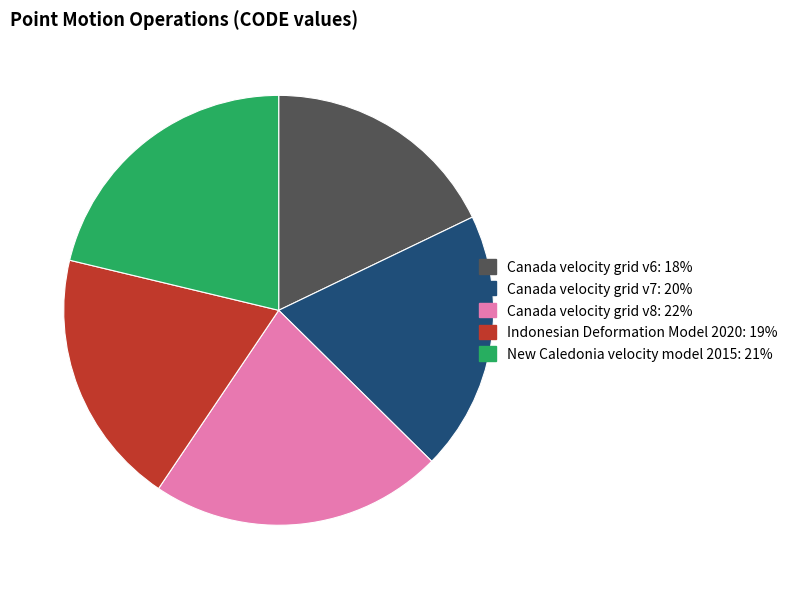

Is it true that Canada velocity grid v7 is 8% of the pie?

False